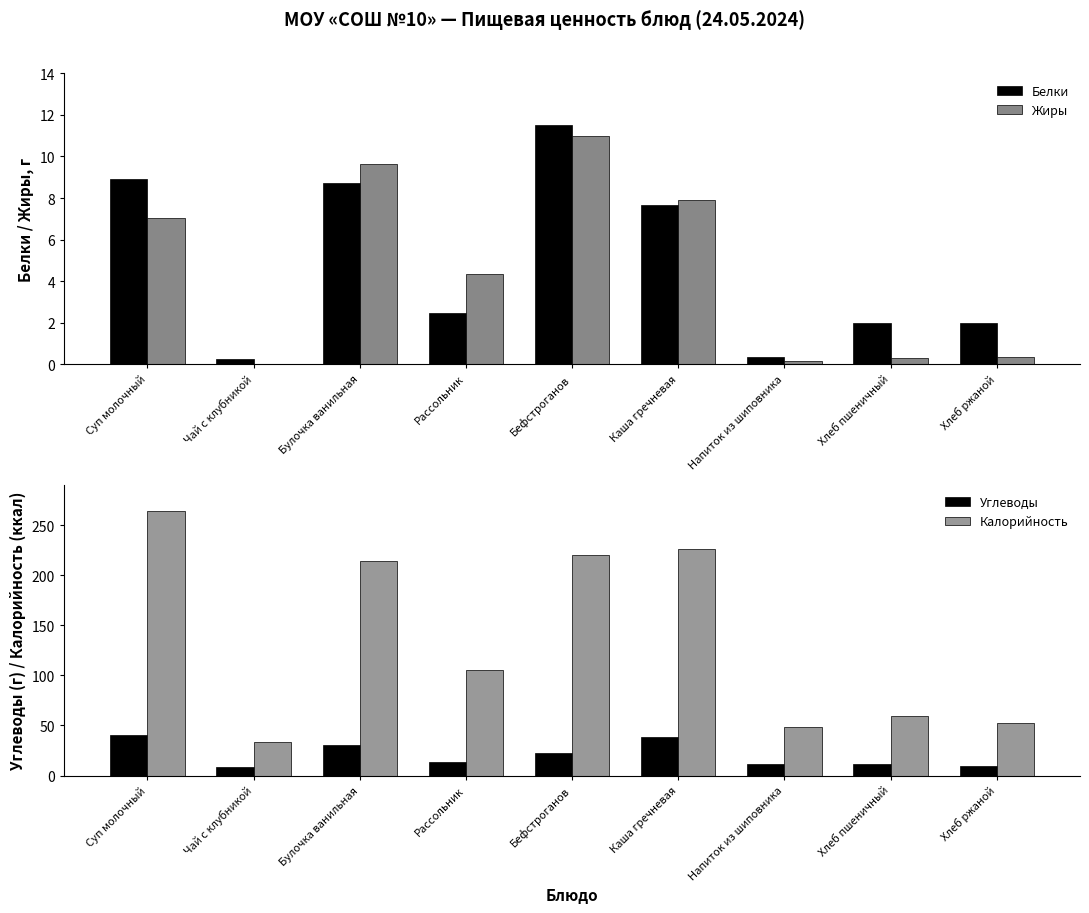

At which label is Калорийность closest to 148?

Рассольник